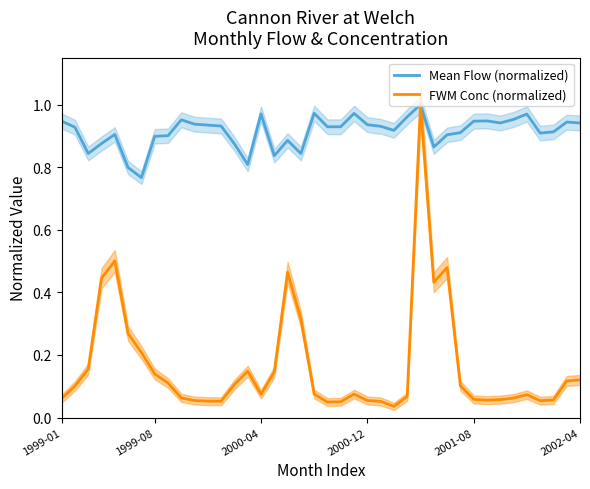

Where is the first local minimum for FWM Conc (normalized)?

12